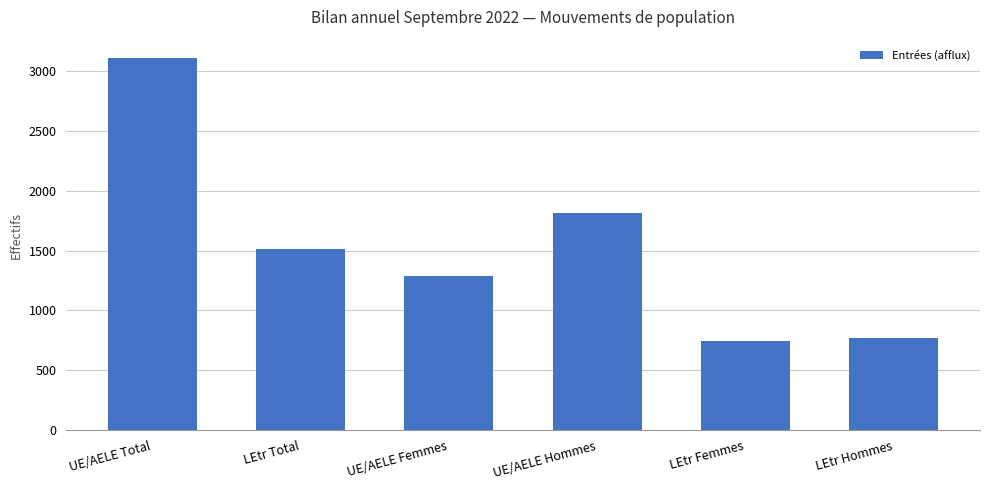

What is the greatest value displayed?

3103